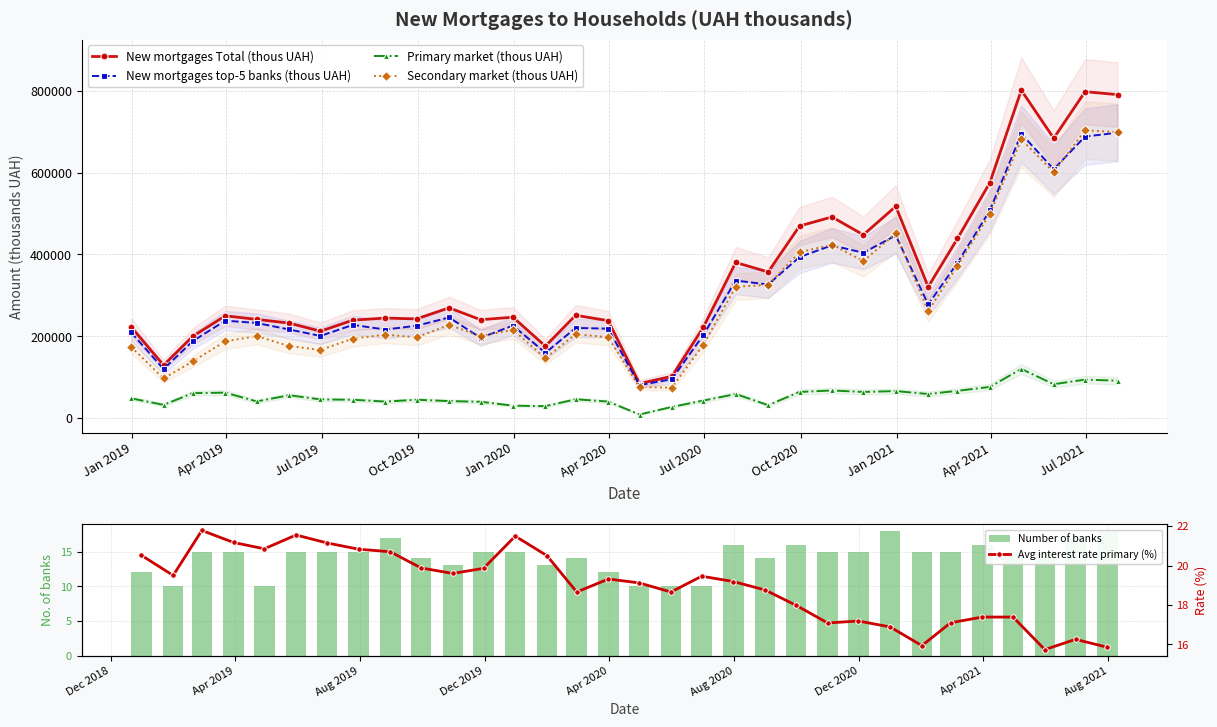

Which series has the largest range (max minus min)?

New mortgages Total (thous UAH)